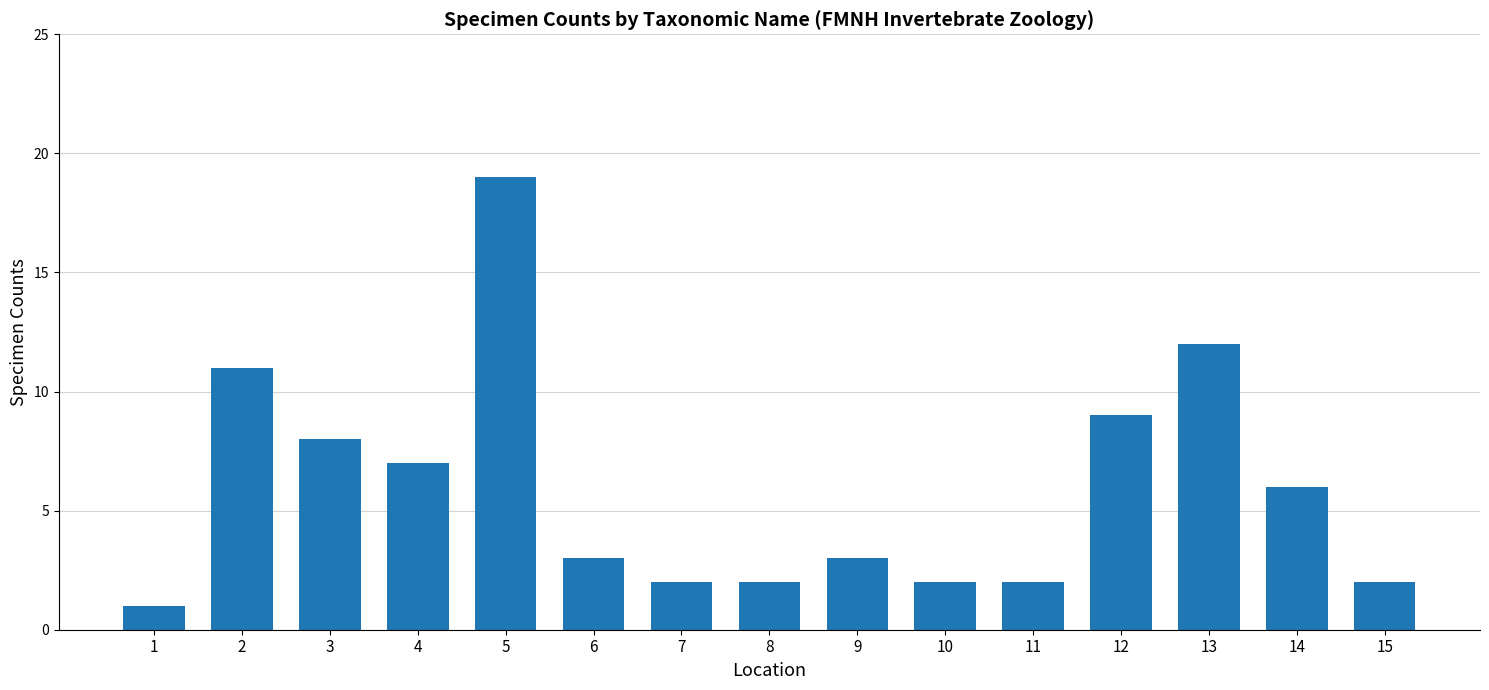

What is the maximum value shown in the chart?

19